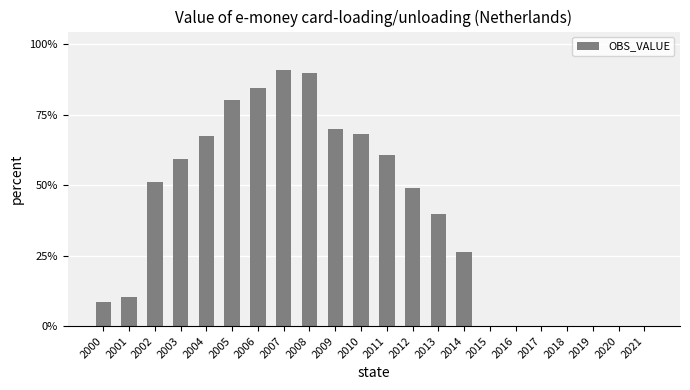

List the labels in order of value, largest first.

2007, 2008, 2006, 2005, 2009, 2010, 2004, 2011, 2003, 2002, 2012, 2013, 2014, 2001, 2000, 2015, 2016, 2017, 2018, 2019, 2020, 2021